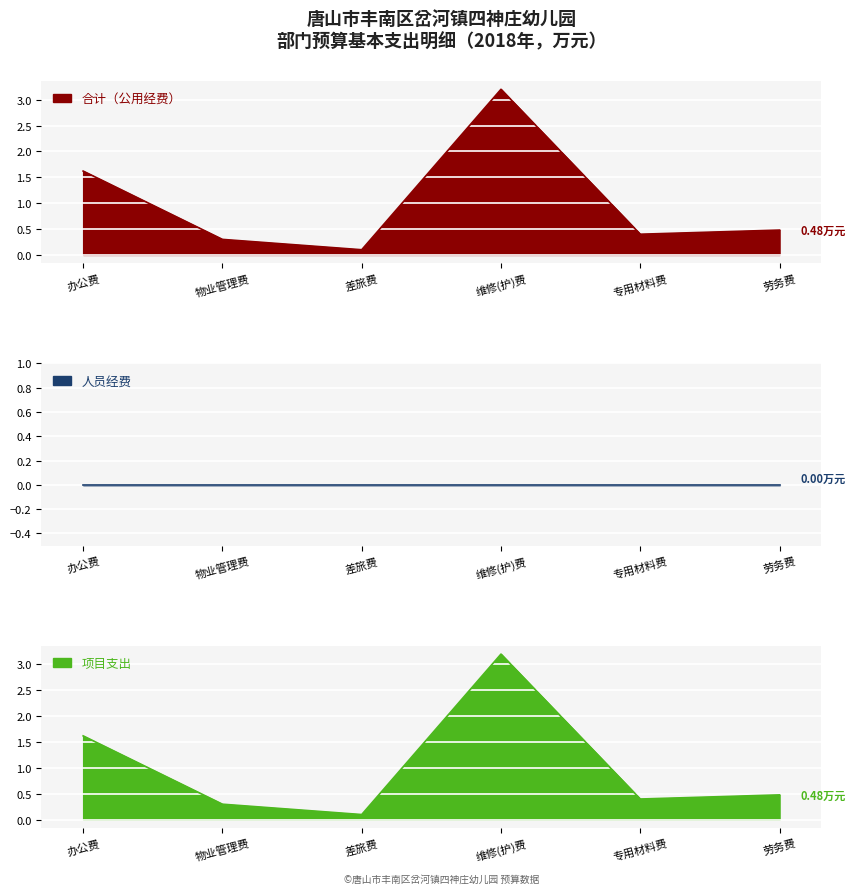

At which category does 合计（公用经费） reach its first local valley?

差旅费